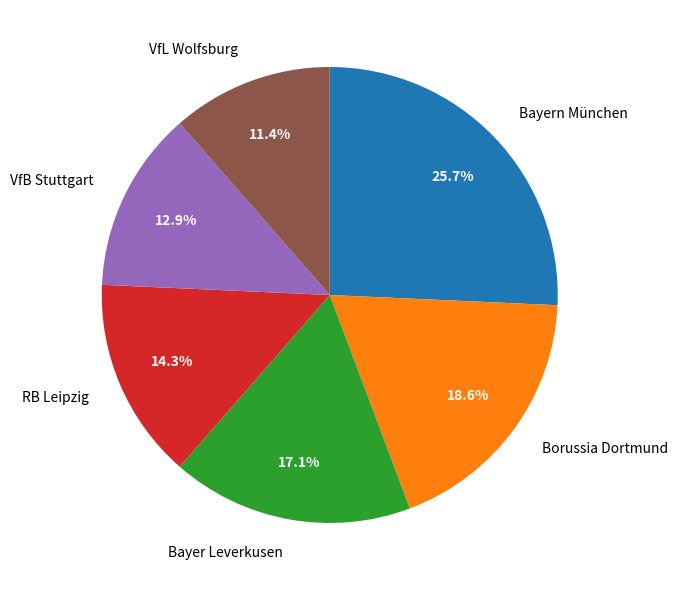

To the nearest percent, what percentage of the pie is Bayern München?

26%